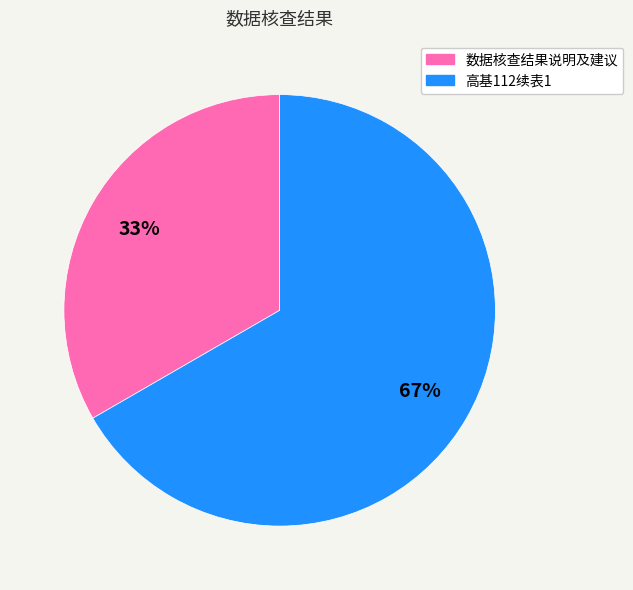

Is it true that 数据核查结果说明及建议 is 19% of the pie?

False